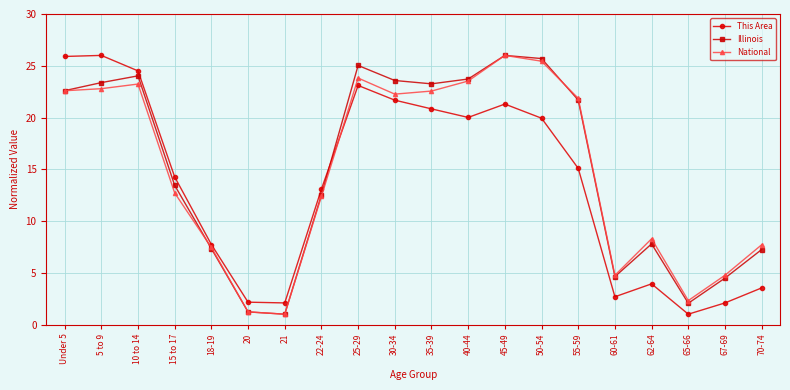

How many lines are shown in the chart?

3